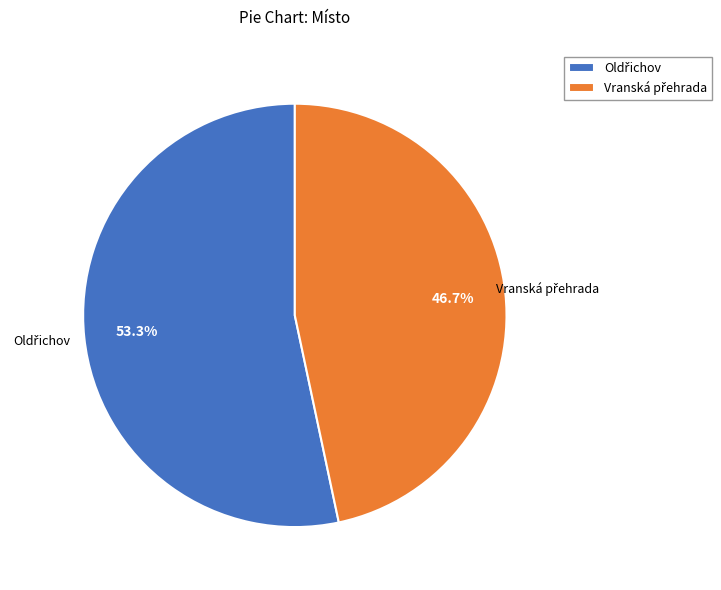

Is there a majority slice in this chart?

Yes